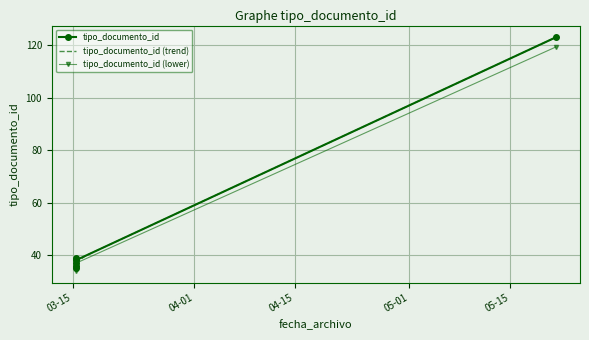

What is the average value?

51